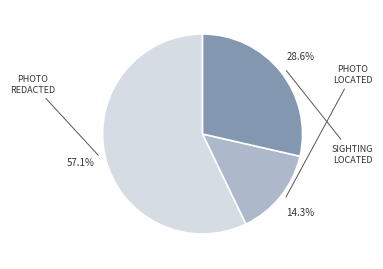

Does any single category account for the majority?

Yes